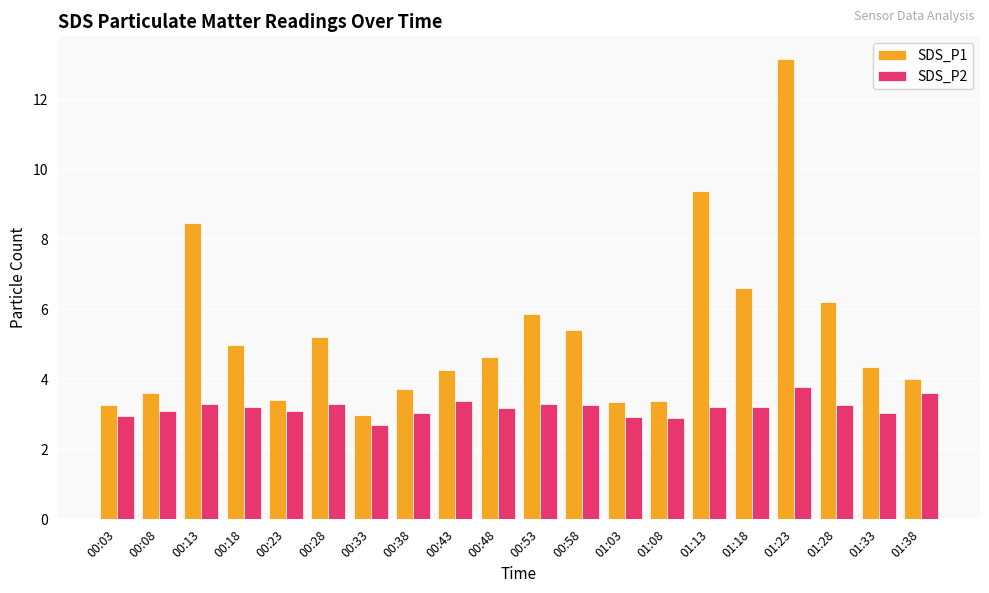

What value does the SDS_P2 series have at 00:58?

3.3